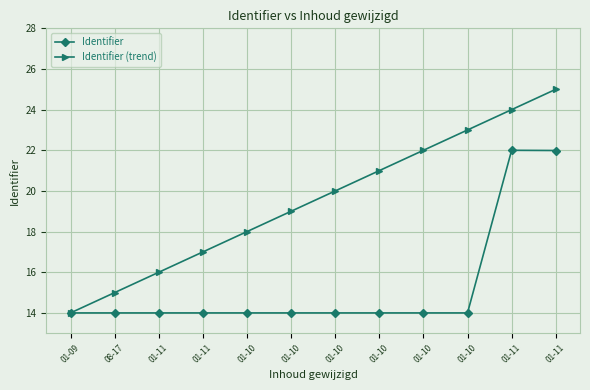

Rank the series by their maximum value, from lowest to highest.

Identifier, Identifier (trend)